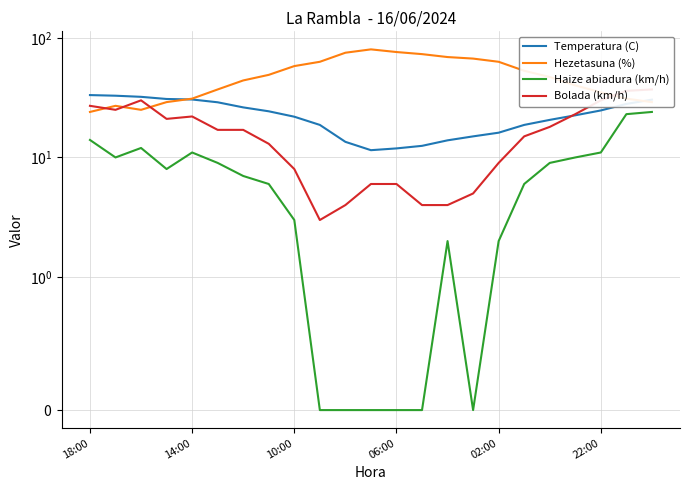

Reading left to right, transcribe all the data shown in this chart.

Temperatura (C): 33.2	32.8	32.1	30.8	30.5	28.9	26.2	24.3	21.9	18.7	13.5	11.5	11.9	12.5	13.9	15.0	16.1	18.7	20.6	22.5	24.7	28.0	30.4
Hezetasuna (%): 24.0	27.0	25.0	29.0	31.0	37.0	44.0	49.0	58.0	63.0	75.0	80.0	76.0	73.0	69.0	67.0	63.0	53.0	47.0	40.0	35.0	31.0	29.0
Haize abiadura (km/h): 14.0	10.0	12.0	8.0	11.0	9.0	7.0	6.0	3.0	0.0	0.0	0.0	0.0	0.0	2.0	0.0	2.0	6.0	9.0	10.0	11.0	23.0	24.0
Bolada (km/h): 27.0	25.0	30.0	21.0	22.0	17.0	17.0	13.0	8.0	3.0	4.0	6.0	6.0	4.0	4.0	5.0	9.0	15.0	18.0	23.0	30.0	36.0	37.0